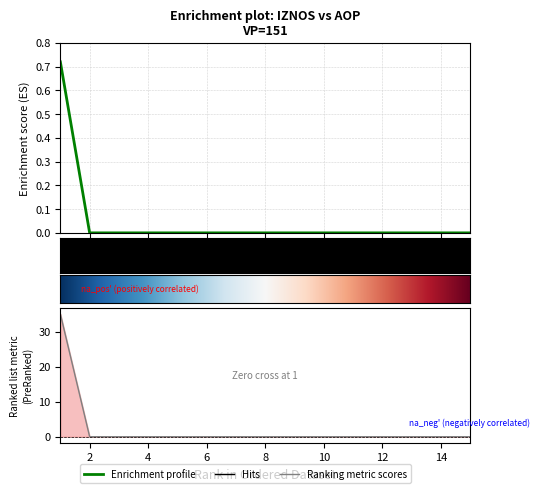

Is it true that IZNOS01 equals 0.4 at 5?

False